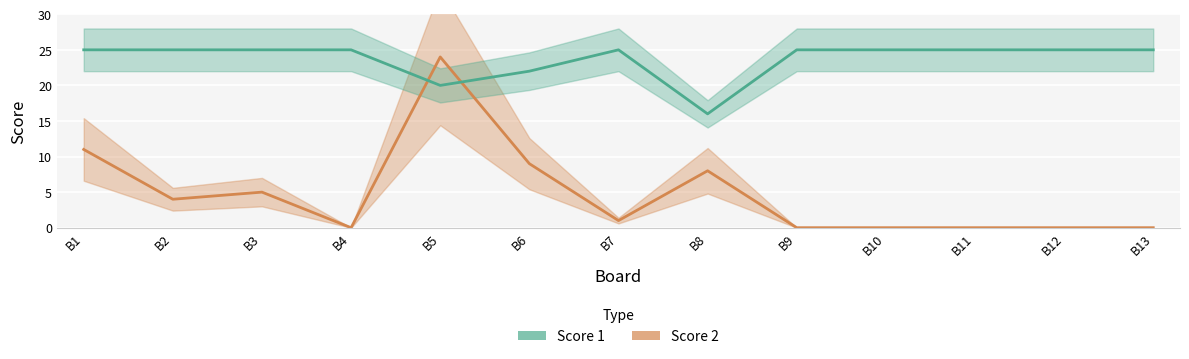

What are all the series names shown in the legend?

Score 1, Score 2